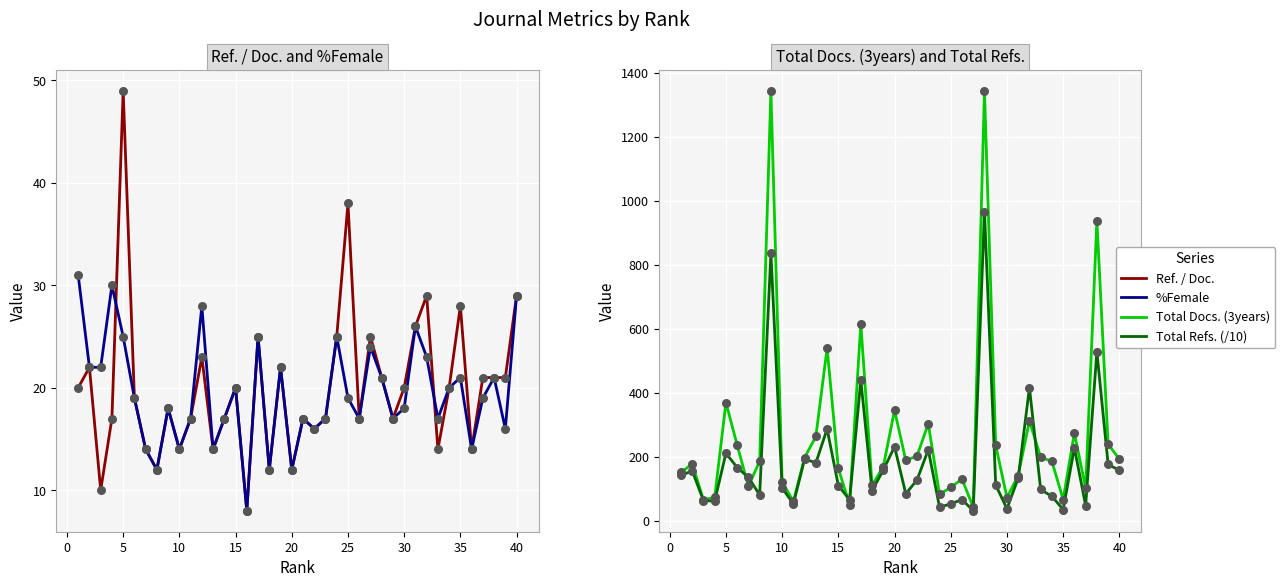

Is the value of Total Refs. (/10) at 24 greater than the value of Ref. / Doc. at 30?

Yes